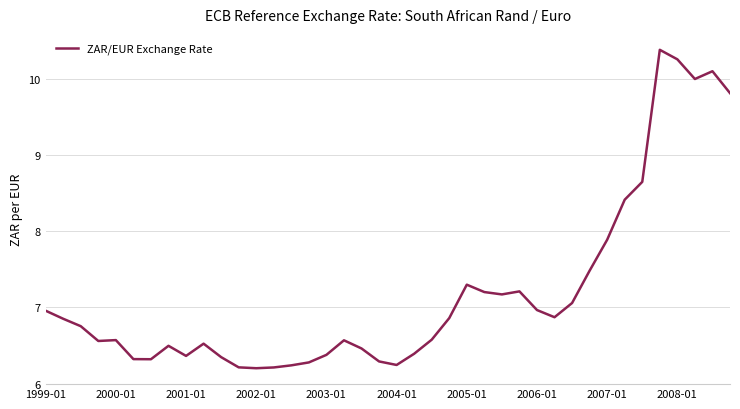

What is the difference between the maximum and minimum values?

4.2